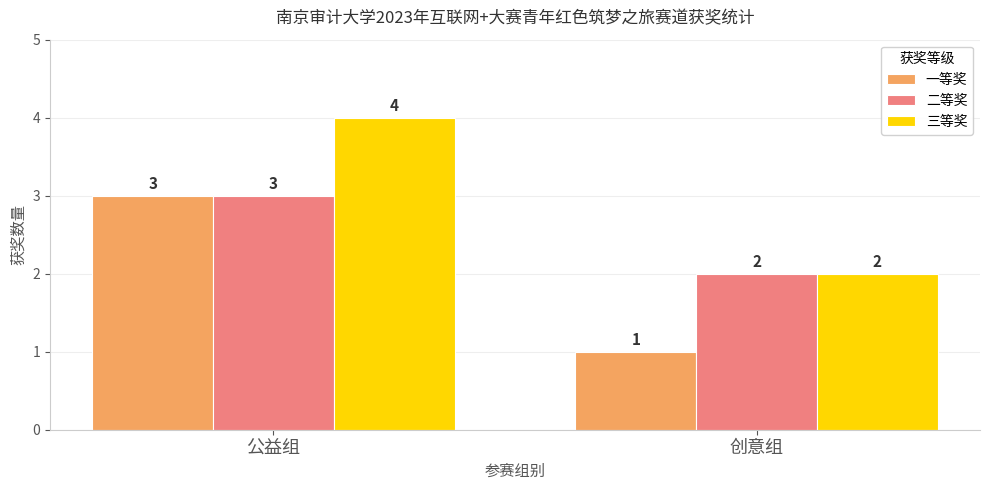

The 二等奖 series shows 3 at 公益组. True or false?

True